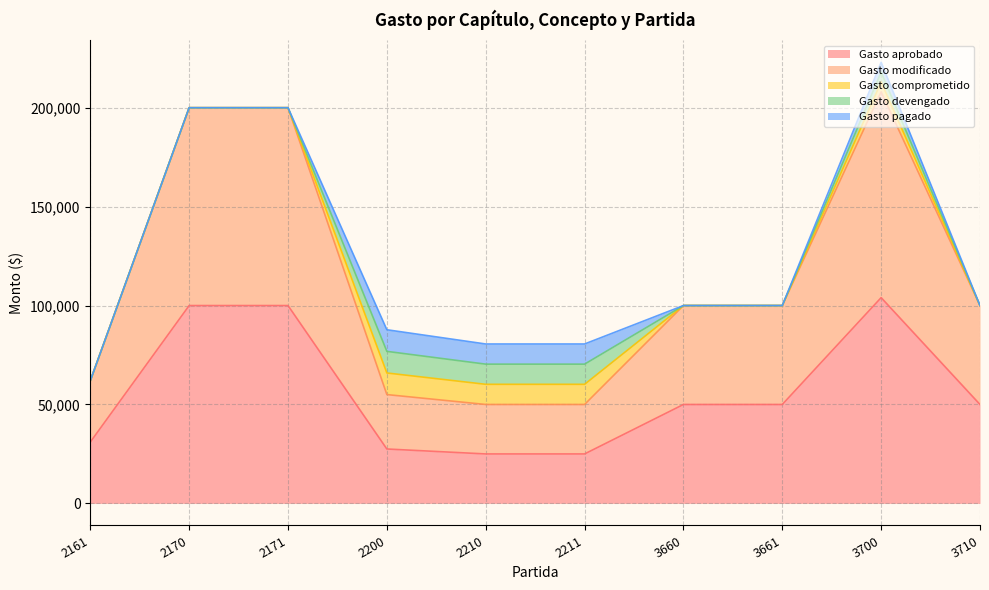

Reading left to right, list all the values displayed in this chart.

Gasto aprobado: 31000.0	100000.0	100000.0	27500.0	25000.0	25000.0	50000.0	50000.0	104000.0	50000.0
Gasto modificado: 31000.0	100000.0	100000.0	27500.0	25000.0	25000.0	50000.0	50000.0	104000.0	50000.0
Gasto comprometido: 0.0	0.0	0.0	10922.5	10191.5	10191.5	0.0	0.0	4985.1	0.0
Gasto devengado: 0.0	0.0	0.0	10922.5	10191.5	10191.5	0.0	0.0	4985.1	0.0
Gasto pagado: 0.0	0.0	0.0	10922.5	10191.5	10191.5	0.0	0.0	4985.1	0.0